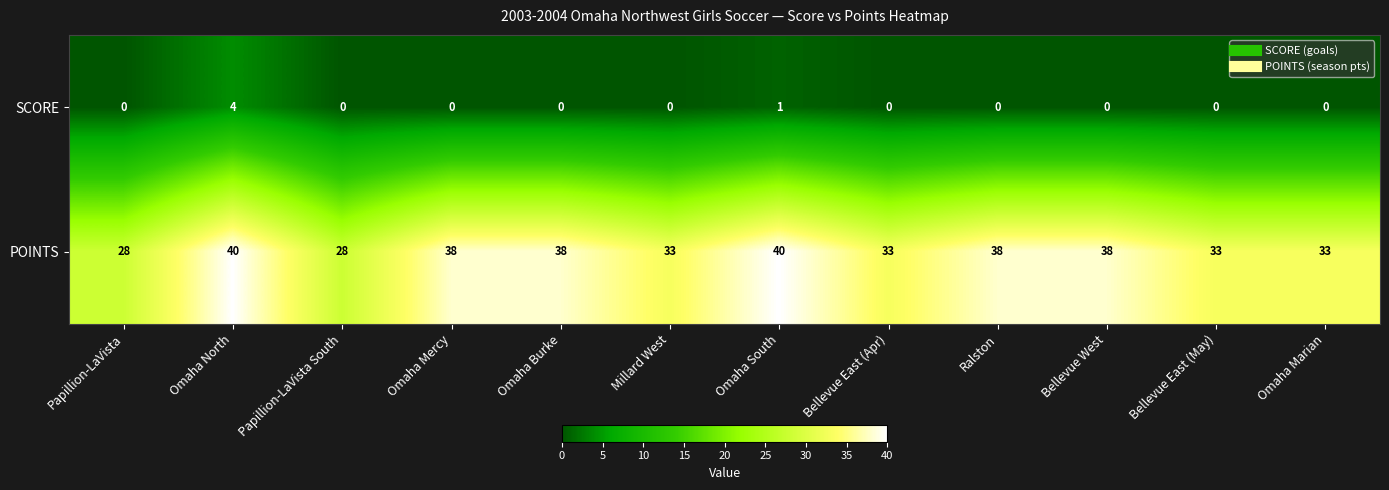

At which label does POINTS first exceed 38?

Omaha North